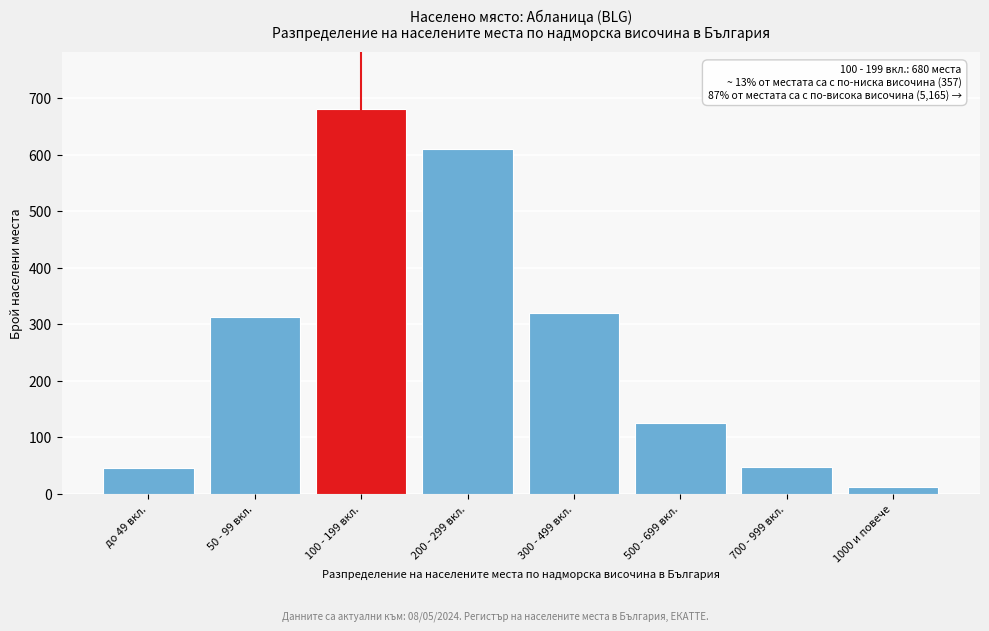

True or false: the data shows 428 at 300 - 499 вкл..

False